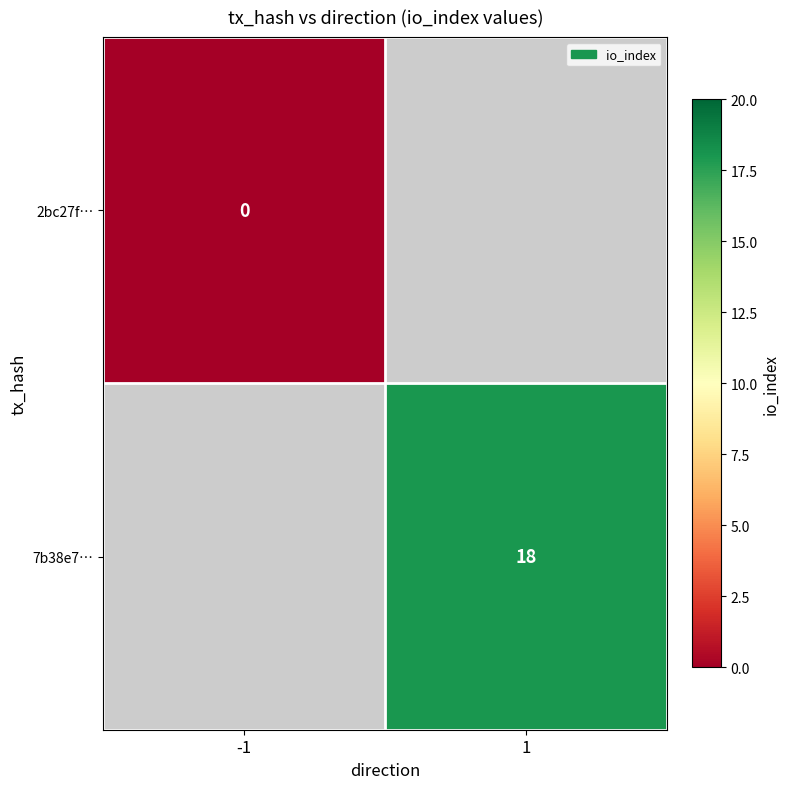

Between -1 and 1, which is larger?

1